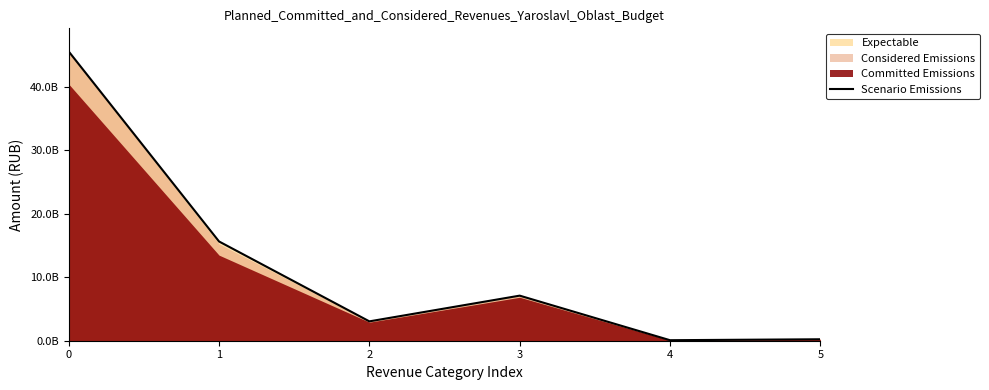

How many points are lower than both their immediate neighbors (excluding endpoints)?

2